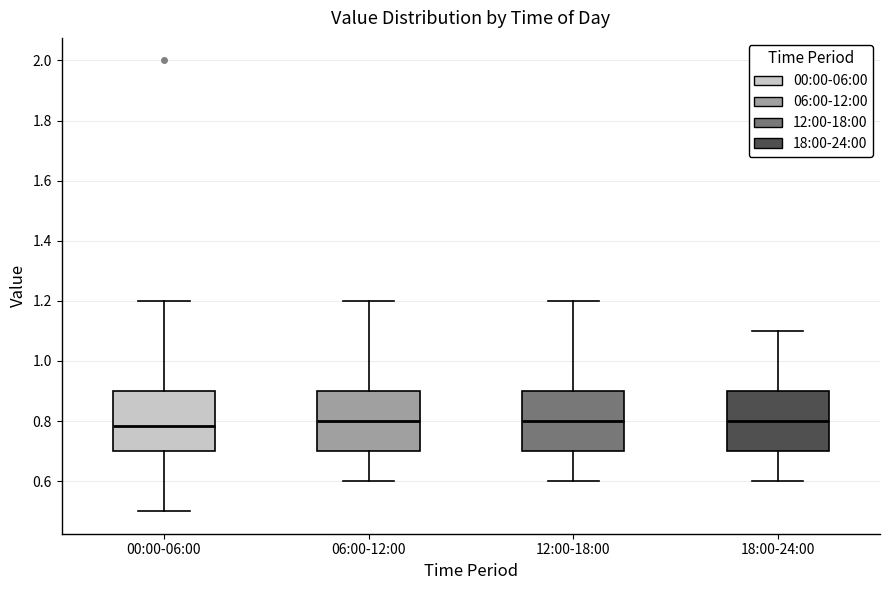

Reading left to right, read every box against the y-axis: the position of its median line, the range the box covers, and the ends of its whiskers. The values are not printed on the chart, so give them approximately, as read against the axis.

00:00-06:00: median 0.78, box 0.70 to 0.90, whiskers 0.50 to 1.20
06:00-12:00: median 0.80, box 0.70 to 0.90, whiskers 0.60 to 1.20
12:00-18:00: median 0.80, box 0.70 to 0.90, whiskers 0.60 to 1.20
18:00-24:00: median 0.80, box 0.70 to 0.90, whiskers 0.60 to 1.10